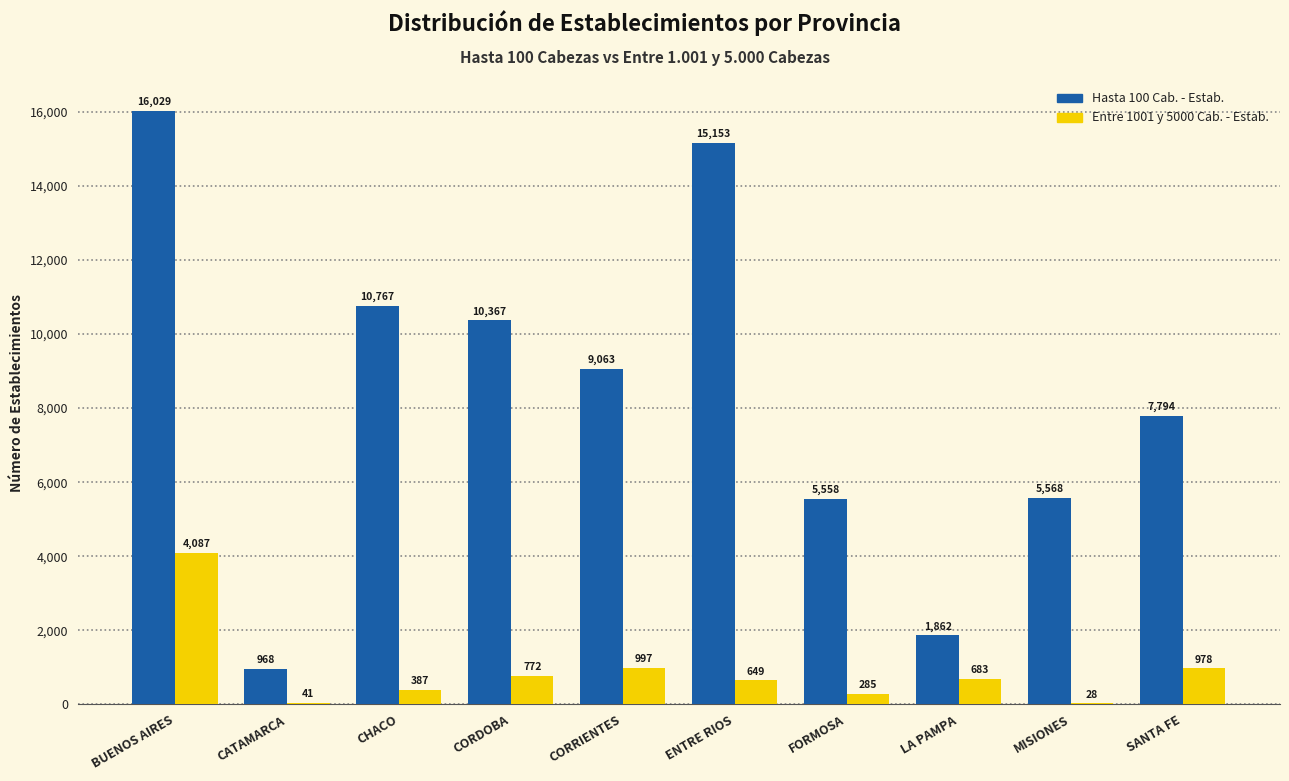

Where is Hasta 100 Cab. - Estab. nearest to the value 8498?

CORRIENTES